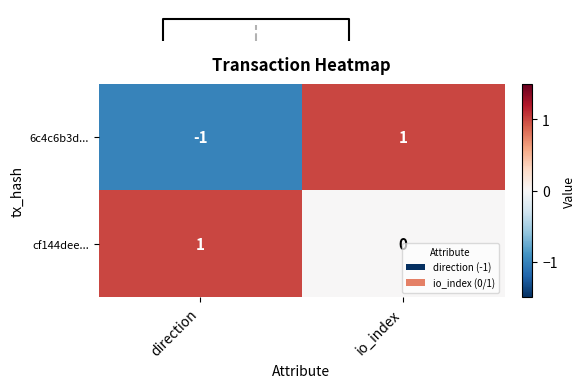

List the labels in order of cf144dee... value, largest first.

direction, io_index